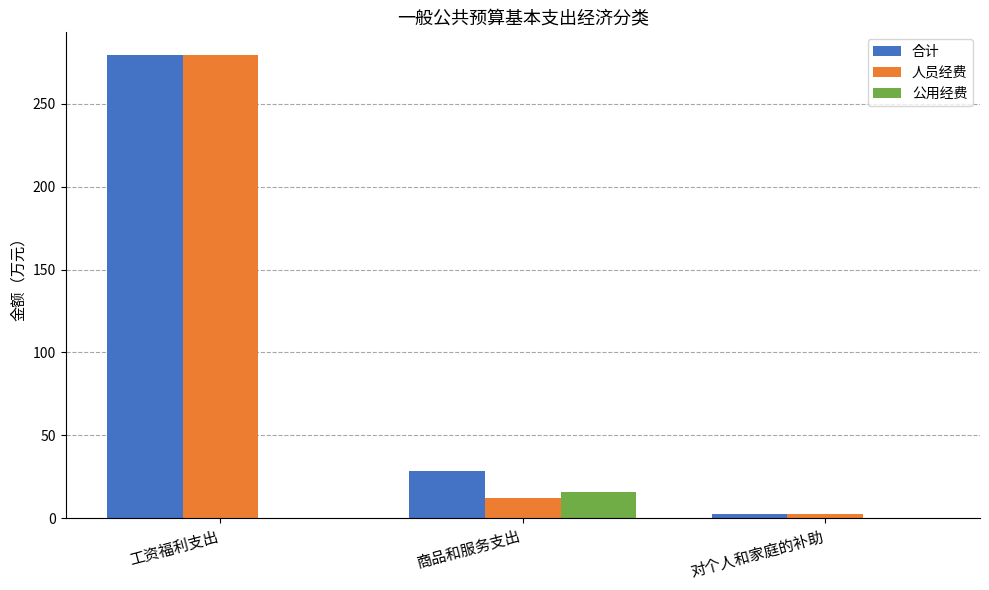

Is the value of 人员经费 at 商品和服务支出 greater than the value of 合计 at 对个人和家庭的补助?

Yes